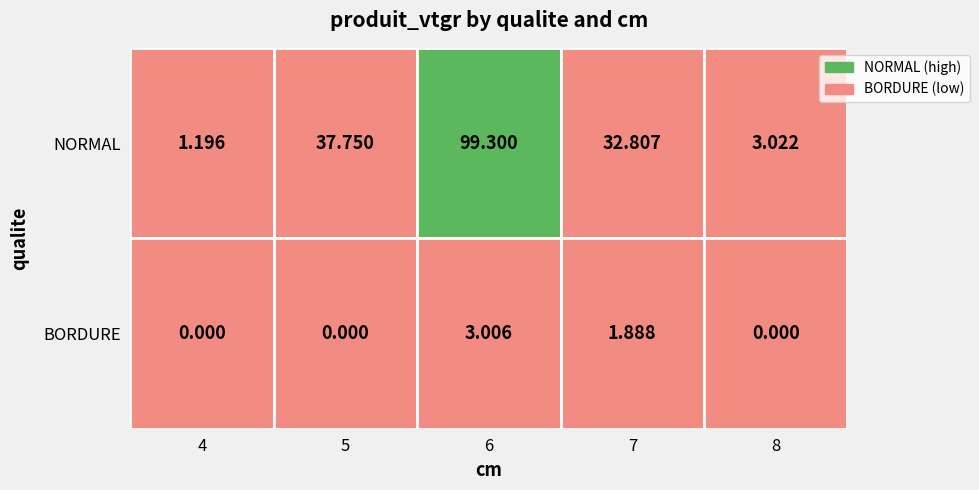

The BORDURE series shows 4.3 at 6. True or false?

False